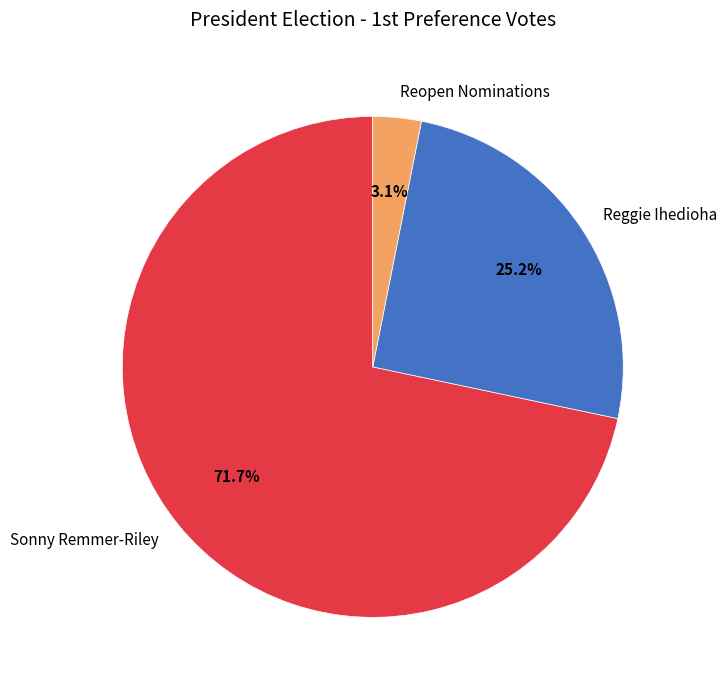

True or false: Reggie Ihedioha accounts for 31% of the total.

False